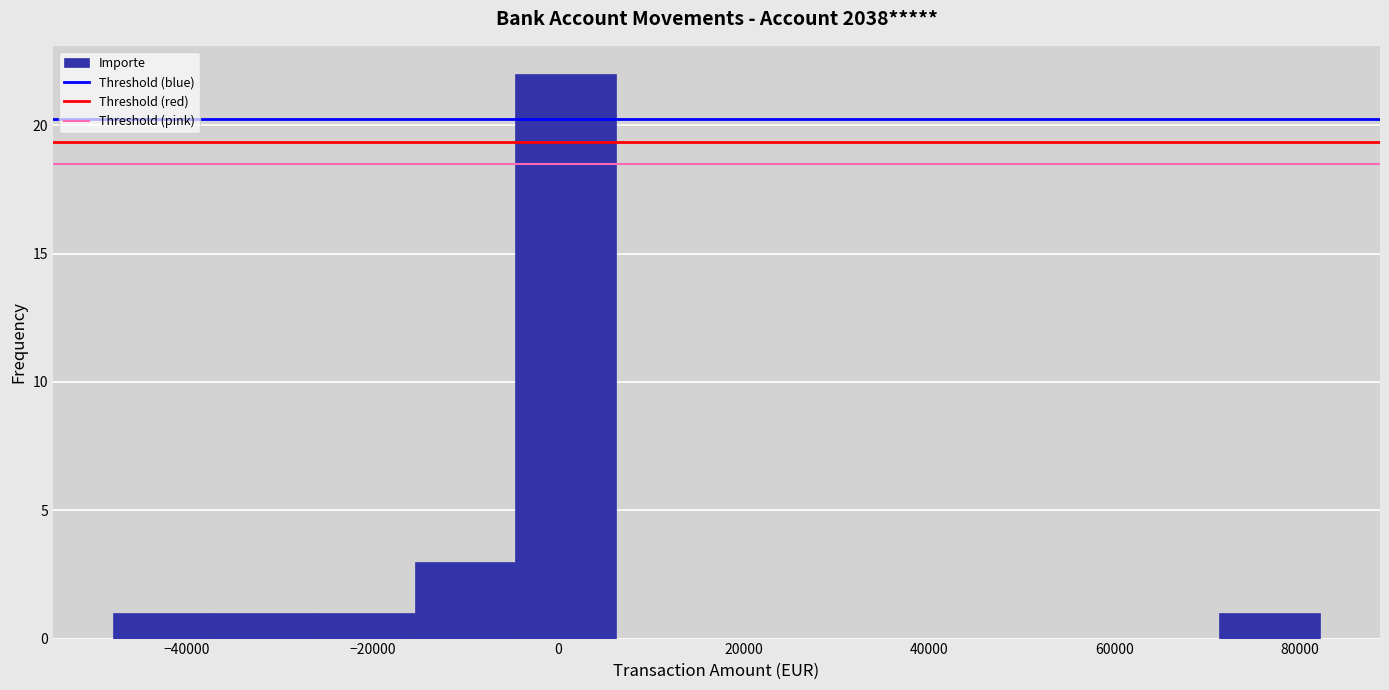

Over which range of the x-axis is the bar tallest?

-4000 to 6000